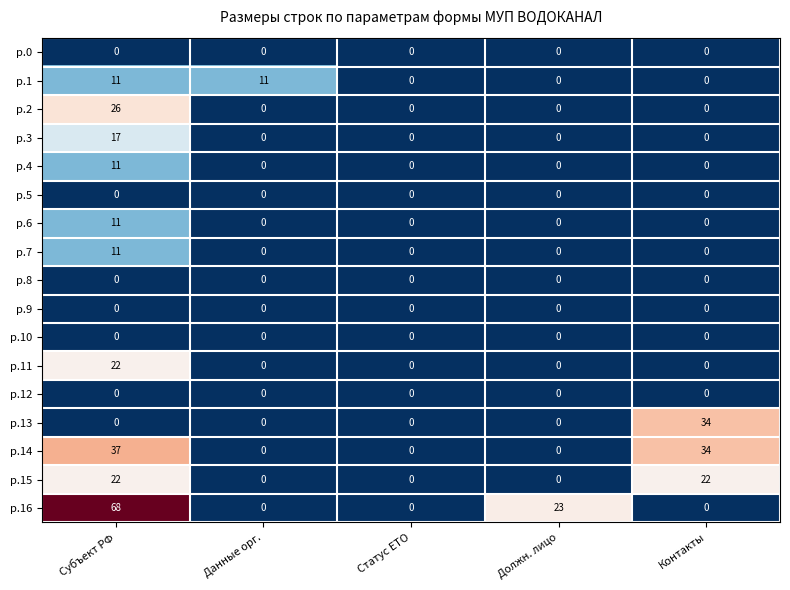

What is the highest value of the р.11 series?

22